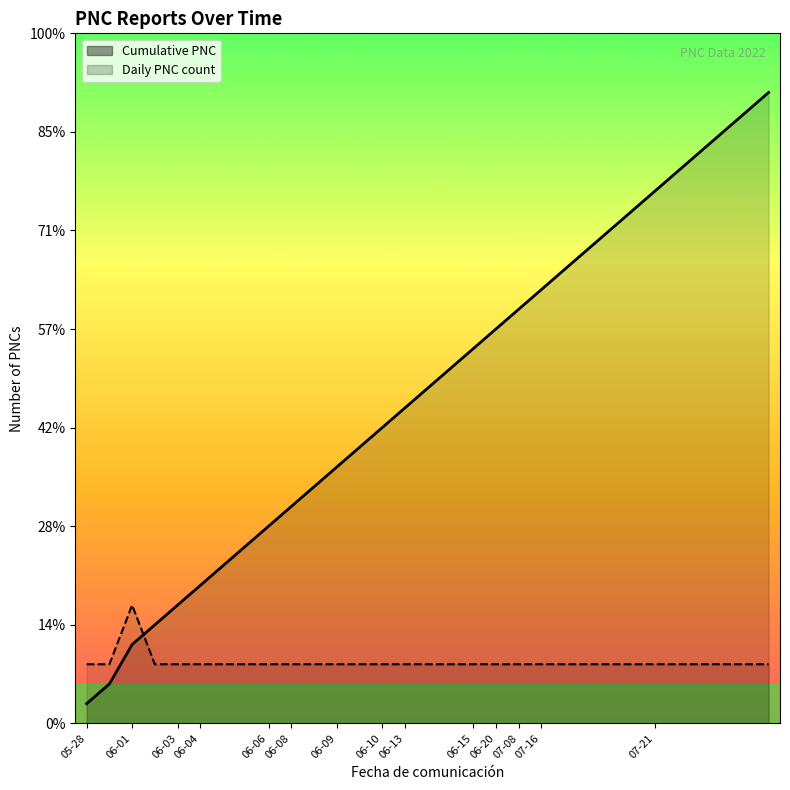

True or false: Cumulative PNC has a value of 3 at 06-20.

False